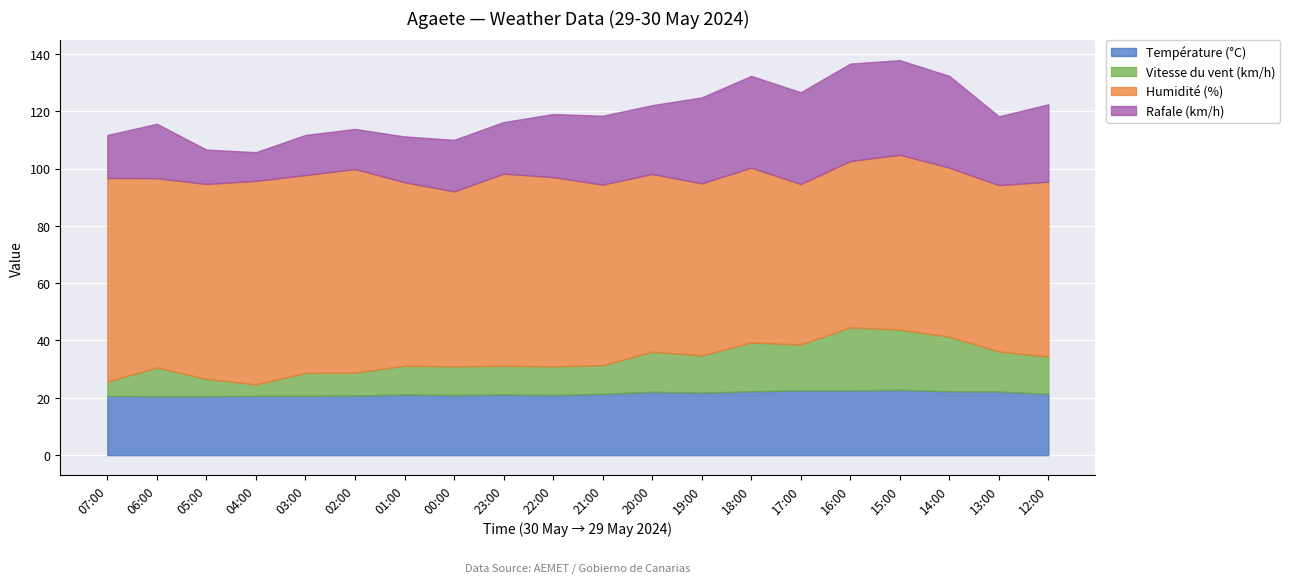

Rank the series by their maximum value, from highest to lowest.

Humidité (%), Rafale (km/h), Température (°C), Vitesse du vent (km/h)